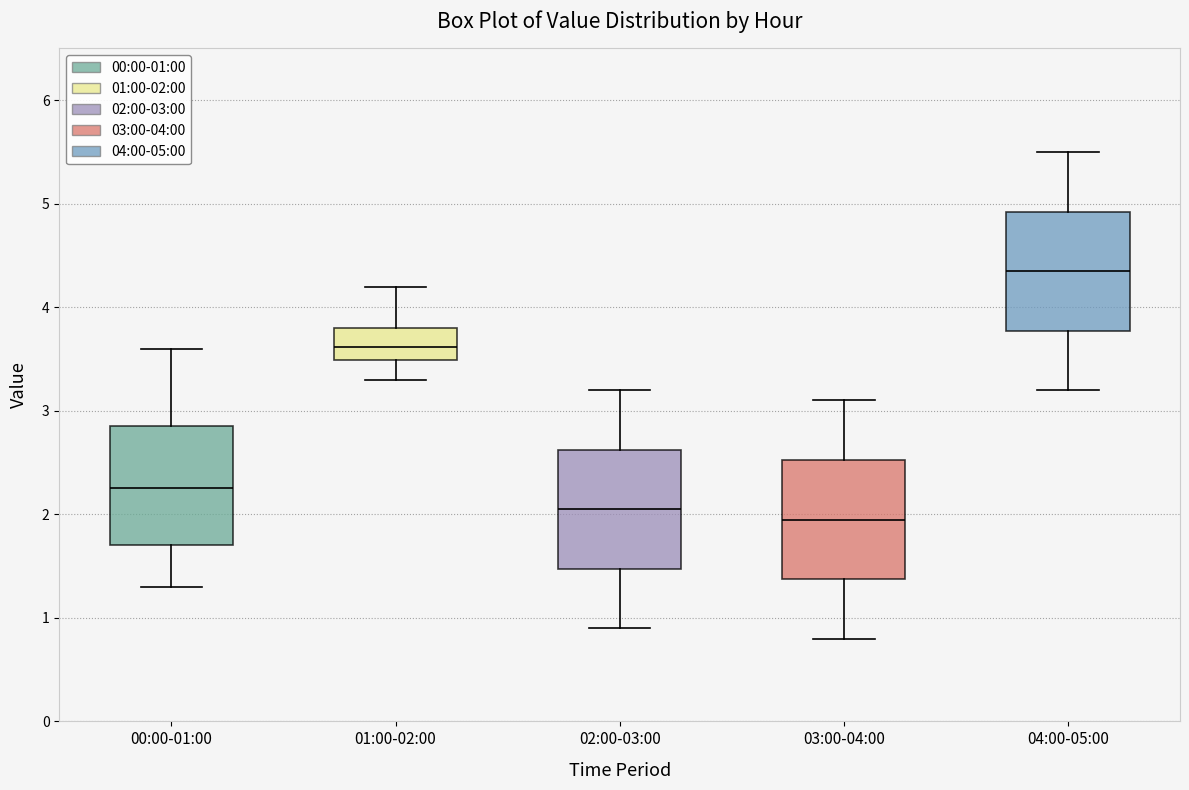

Reading left to right, transcribe this box plot: for each box, give where its median line is, the range the box spans, and where its two whiskers end, as read against the y-axis. The values are not printed on the chart, so give them approximately, as read against the axis.

00:00-01:00: median 2.3, box 1.7 to 2.9, whiskers 1.3 to 3.6
01:00-02:00: median 3.6, box 3.5 to 3.8, whiskers 3.3 to 4.2
02:00-03:00: median 2.1, box 1.5 to 2.6, whiskers 0.9 to 3.2
03:00-04:00: median 2.0, box 1.4 to 2.5, whiskers 0.8 to 3.1
04:00-05:00: median 4.4, box 3.8 to 4.9, whiskers 3.2 to 5.5